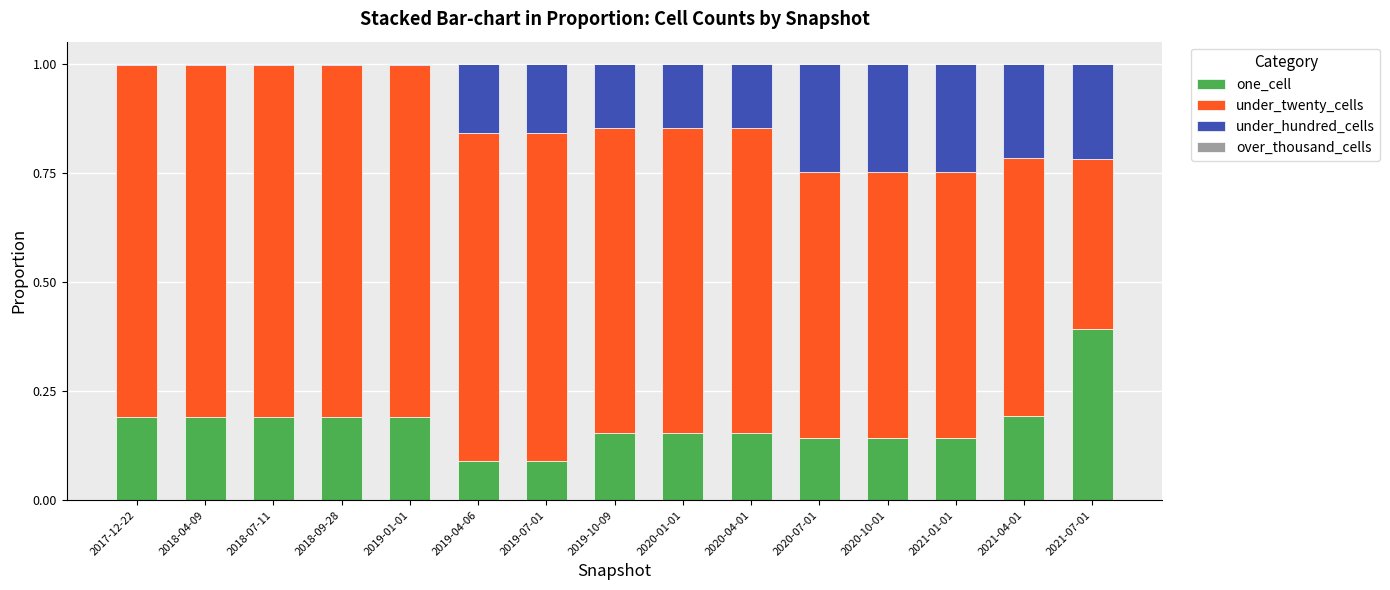

Does the chart contain stacked bars?

Yes